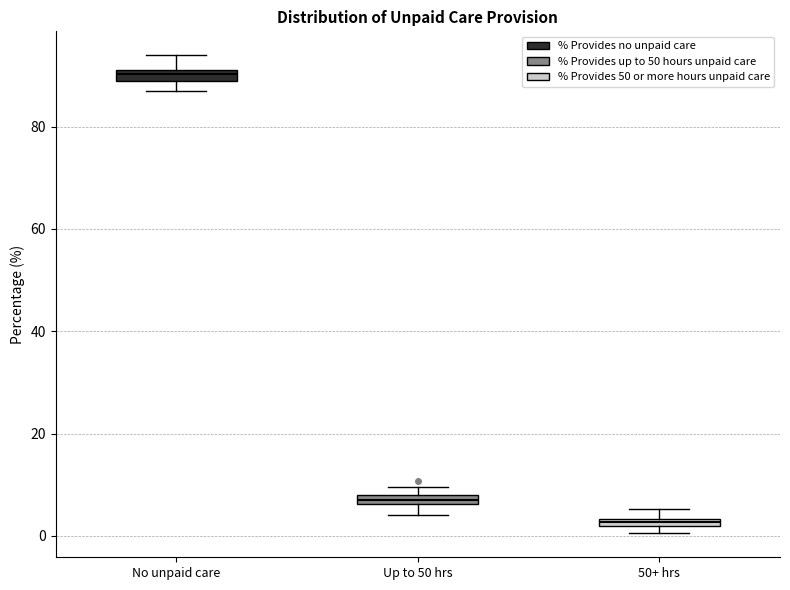

Where is the lower edge of the box for Up to 50 hrs on the y-axis? The values are not printed on the chart, so give them approximately, as read against the axis.

6